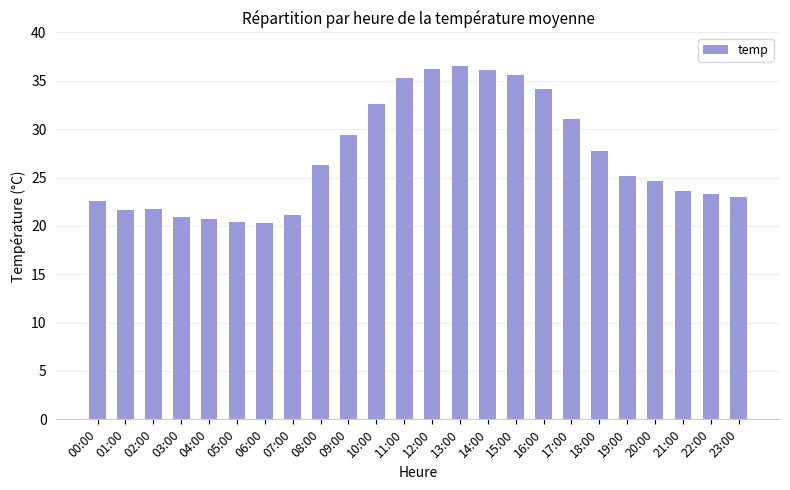

What is the maximum value shown in the chart?

36.5